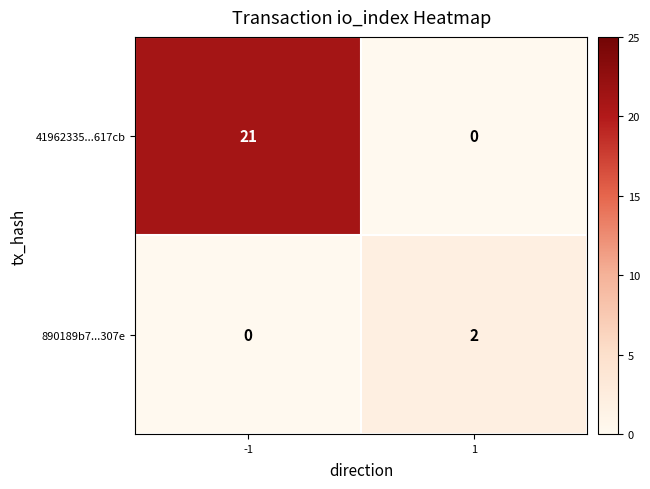

How many distinct data groups are displayed?

2